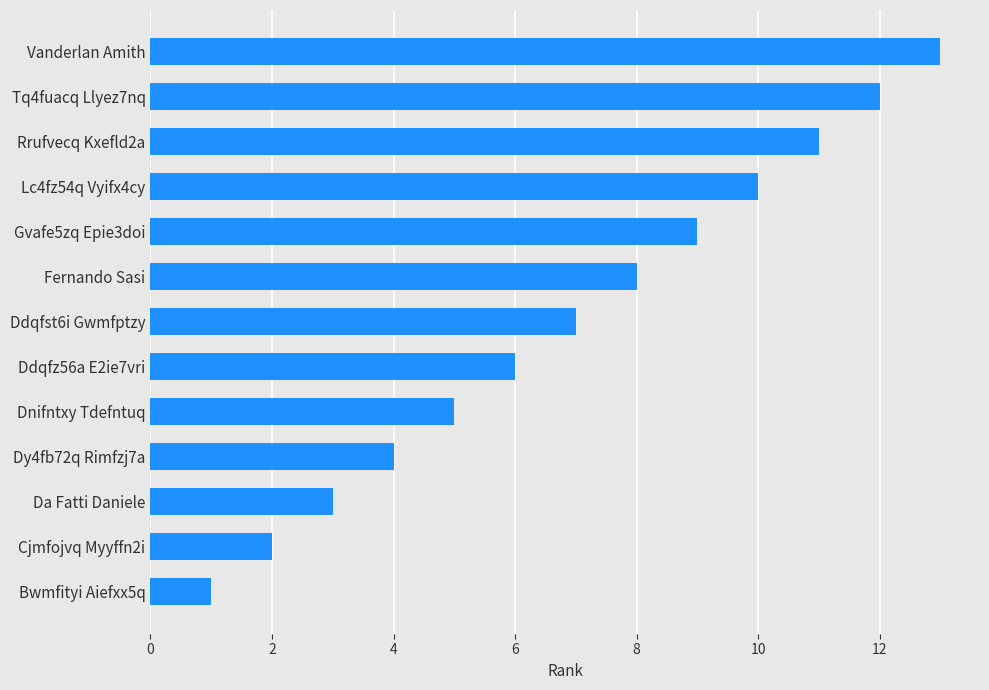

Which has a higher value, Ddqfst6i Gwmfptzy or Gvafe5zq Epie3doi?

Gvafe5zq Epie3doi